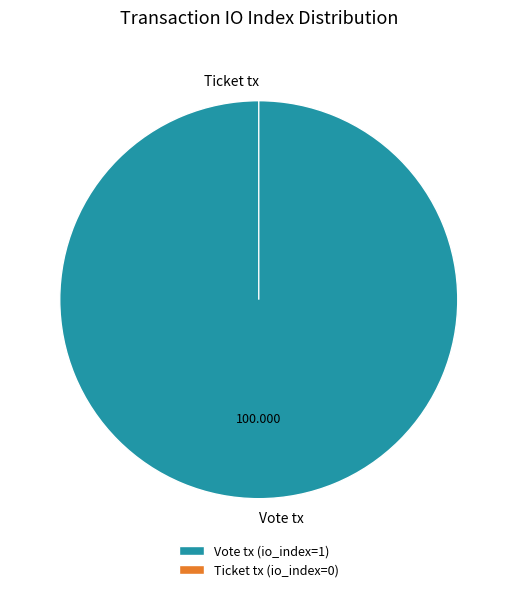

To the nearest percent, what percentage of the pie is Vote tx?

100%